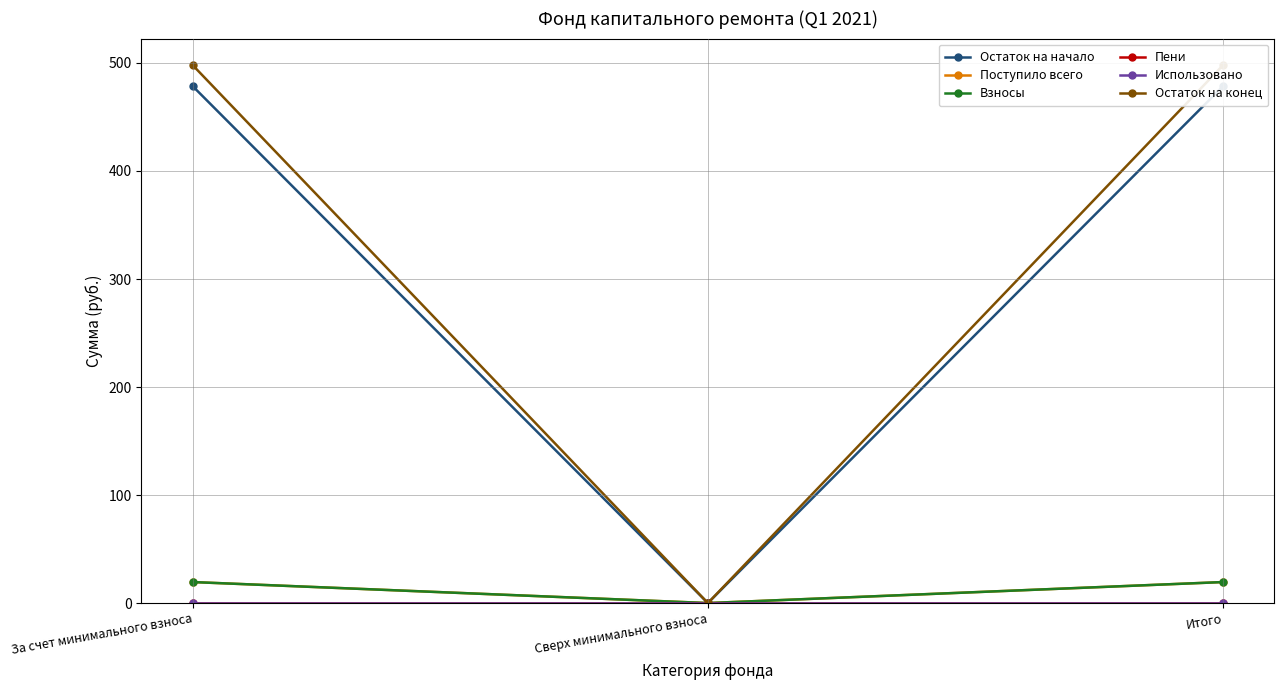

Which series has the largest total across all categories?

Остаток на конец